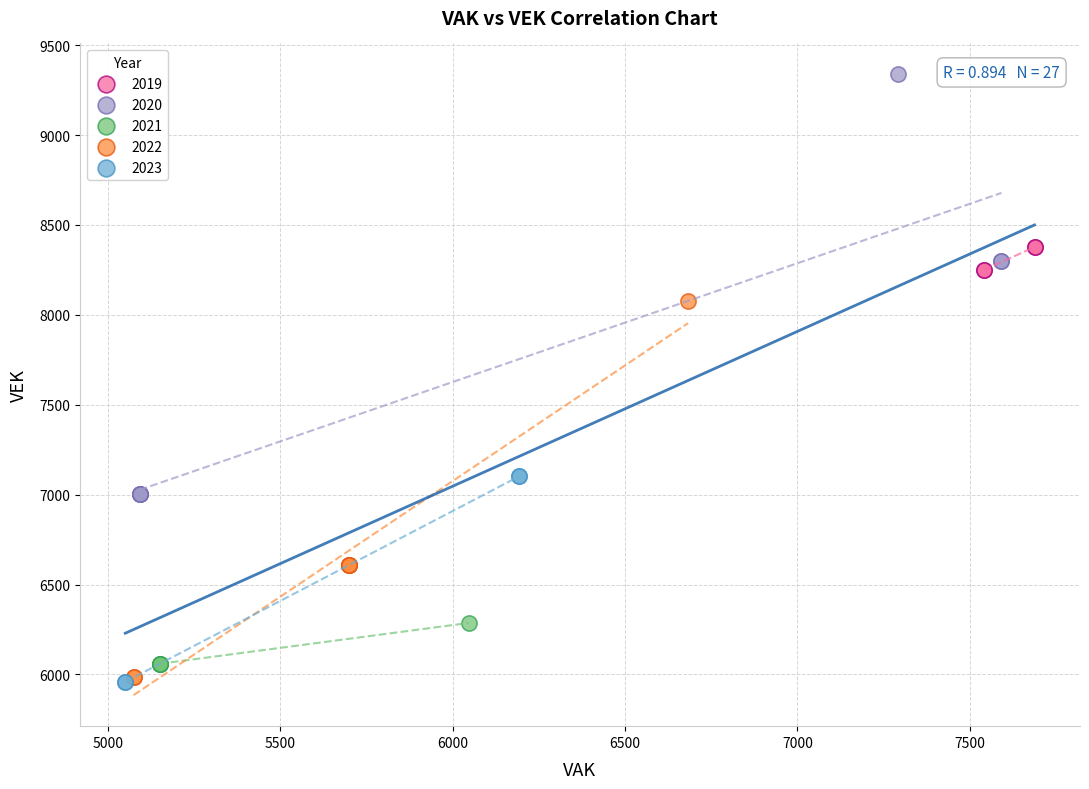

Which series reaches the maximum Y coordinate?

2020